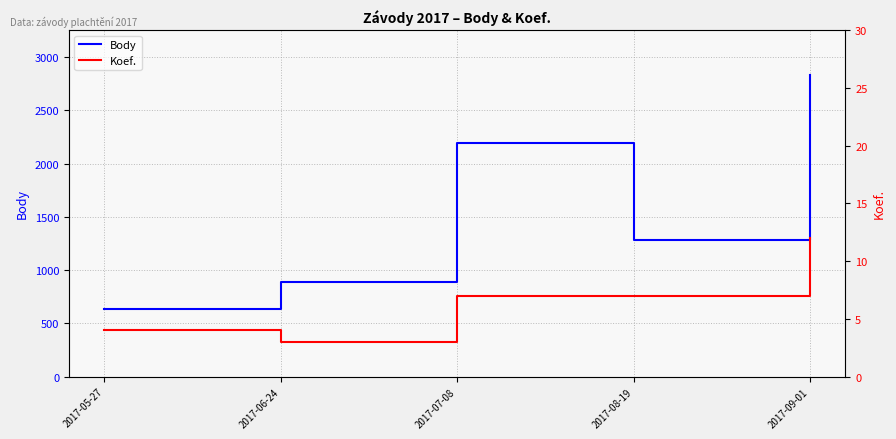

What is the difference between the highest and lowest values at 2017-06-24?

889